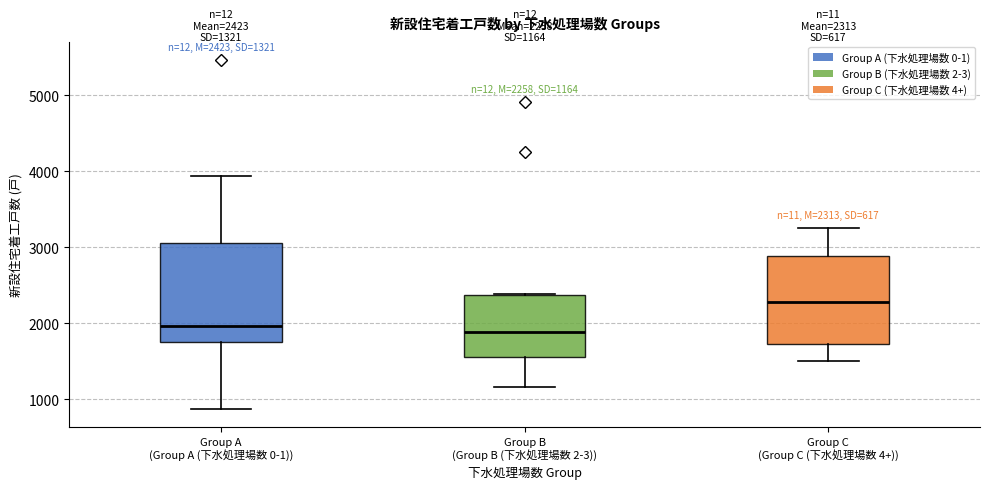

Comparing the boxes themselves (not the whiskers), which one is the tallest?

Group A (Group A (下水処理場数 0-1))